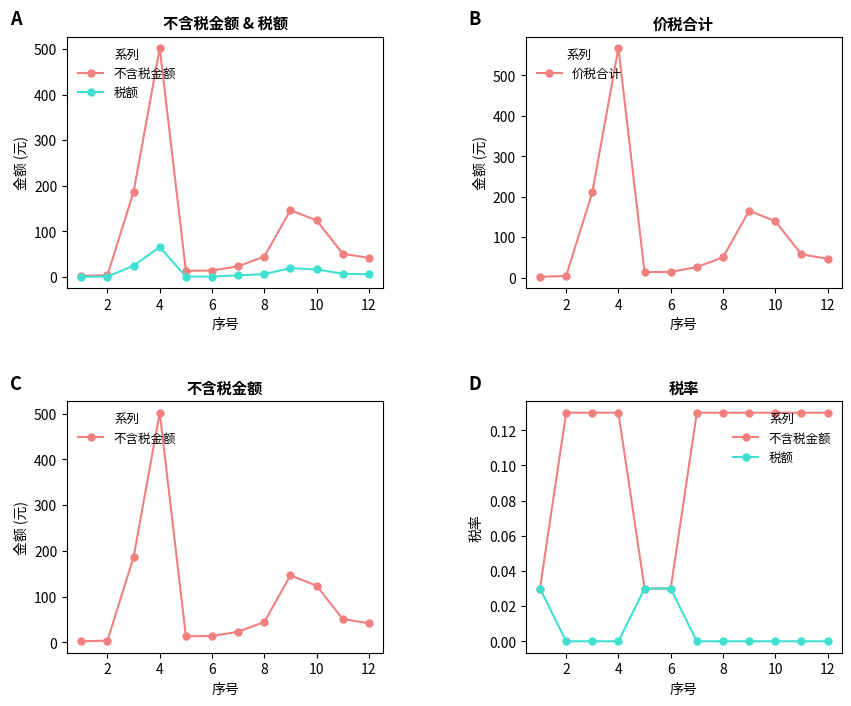

How many series are shown in this chart?

3